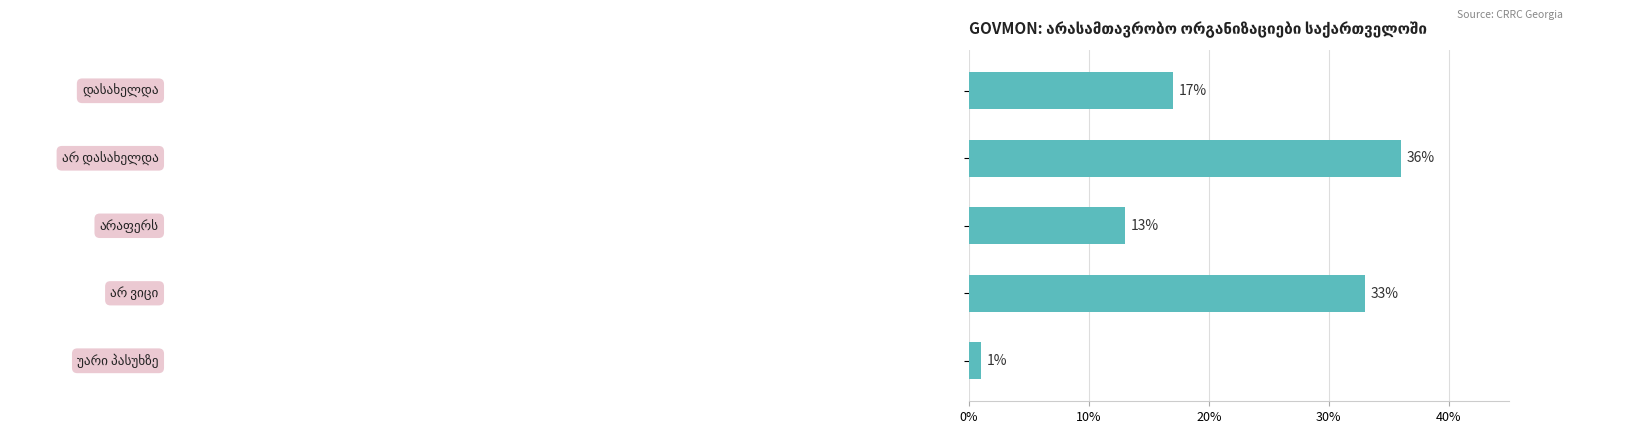

Reading top to bottom, what are all the values shown in this chart?

17	36	13	33	1